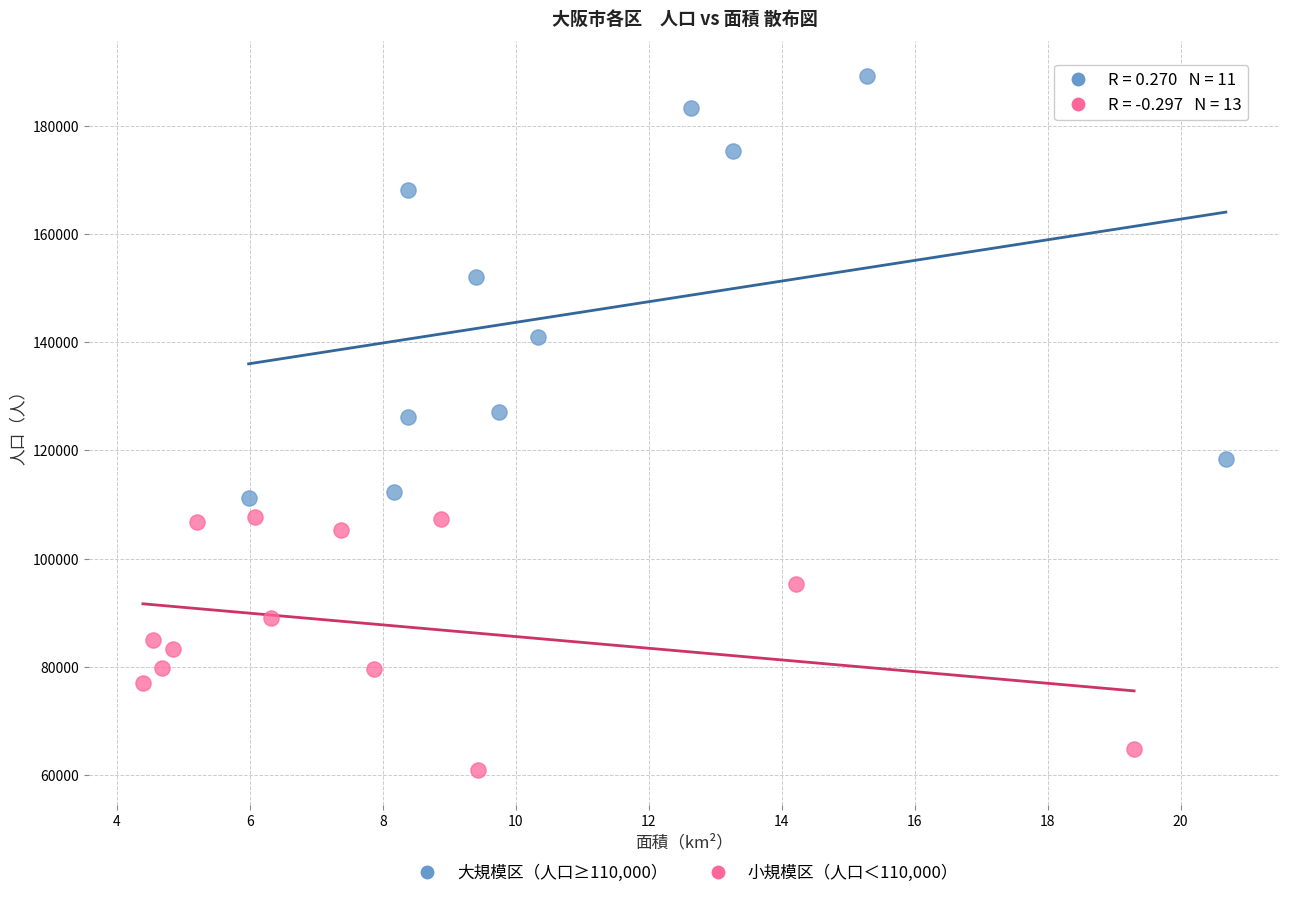

Which series contains the lowest Y value?

小規模区（人口＜110,000）